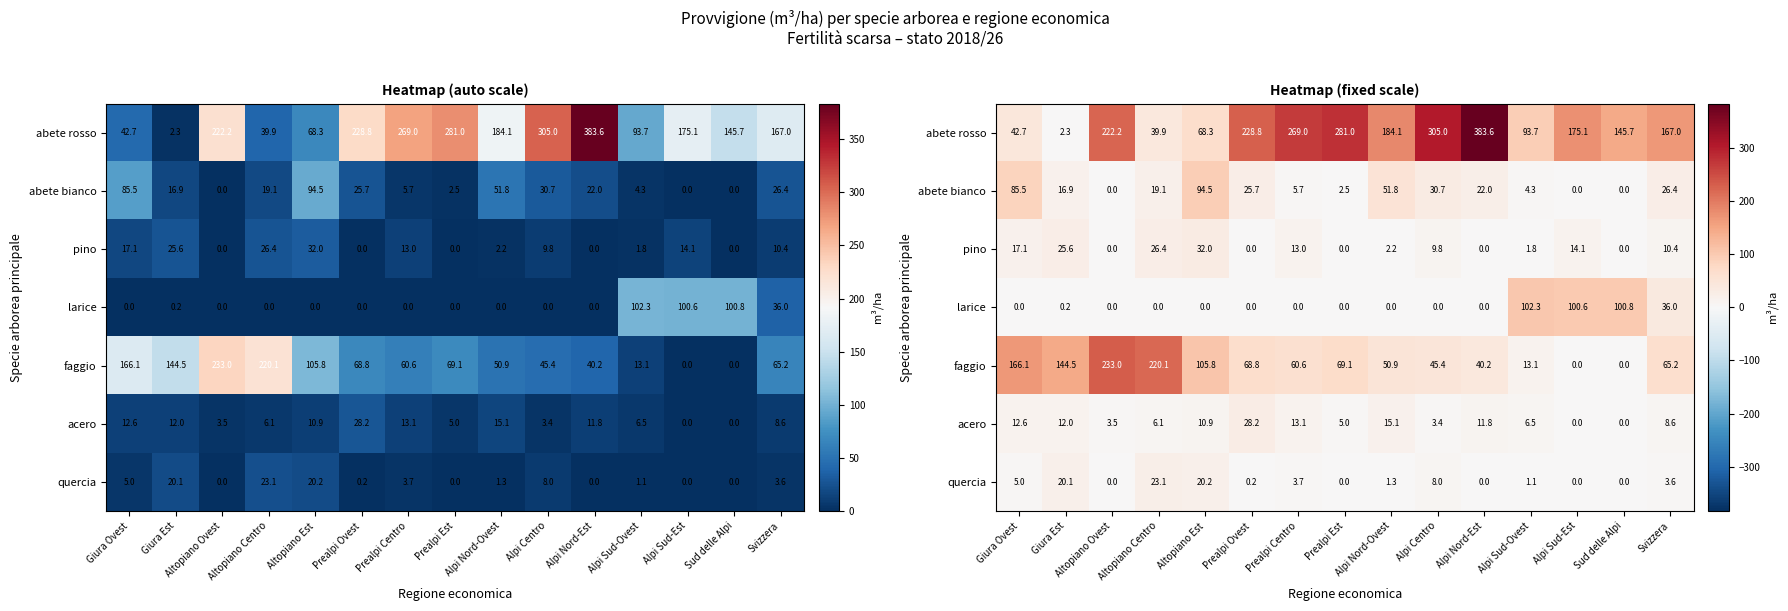

At which category does the chart reach its minimum across all series?

Altopiano Ovest